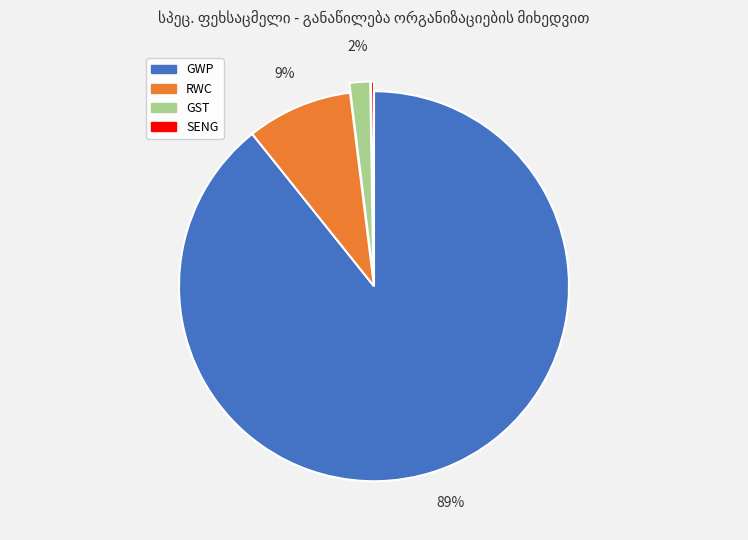

To the nearest percent, what is the difference between the largest and smallest slice percentages?

89%